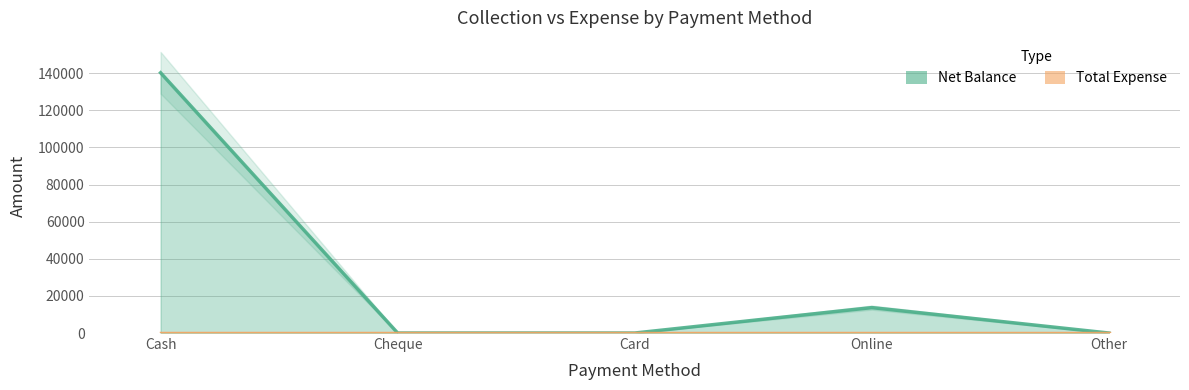

Does the chart display data point markers on the line(s)?

No